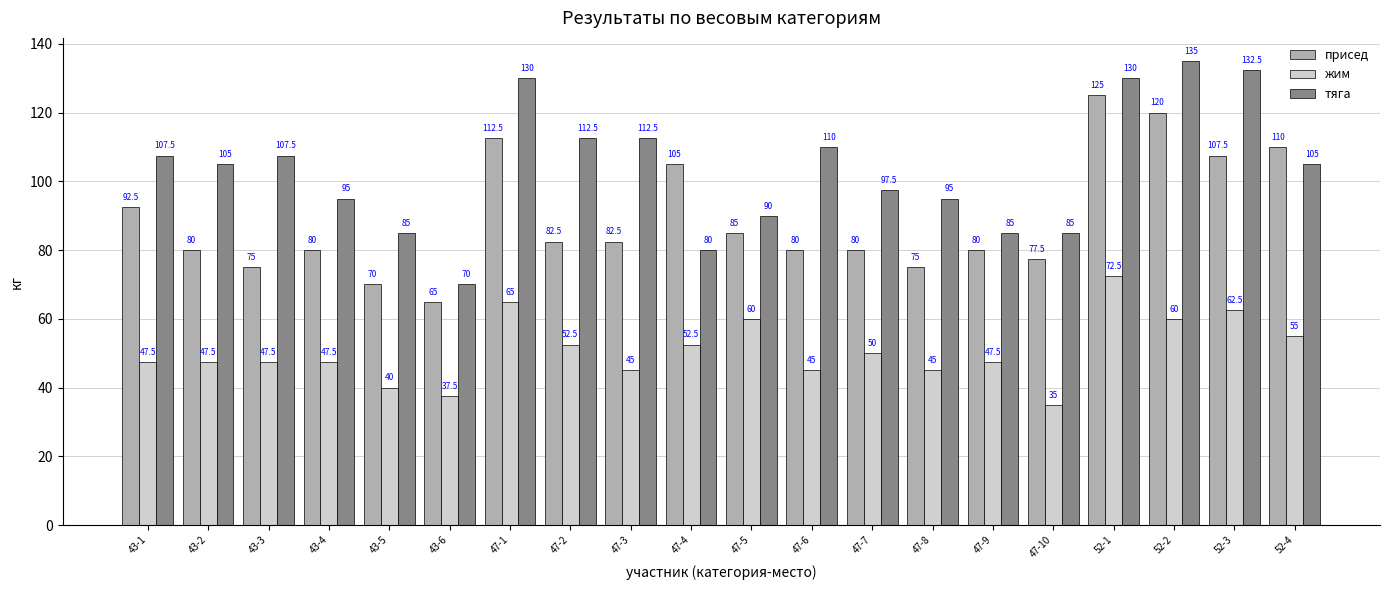

Which series has the widest spread of values?

тяга